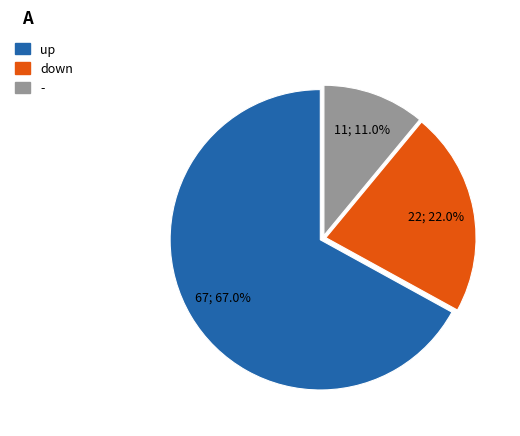

What is the ratio of the value at - to the value at down?

0.5